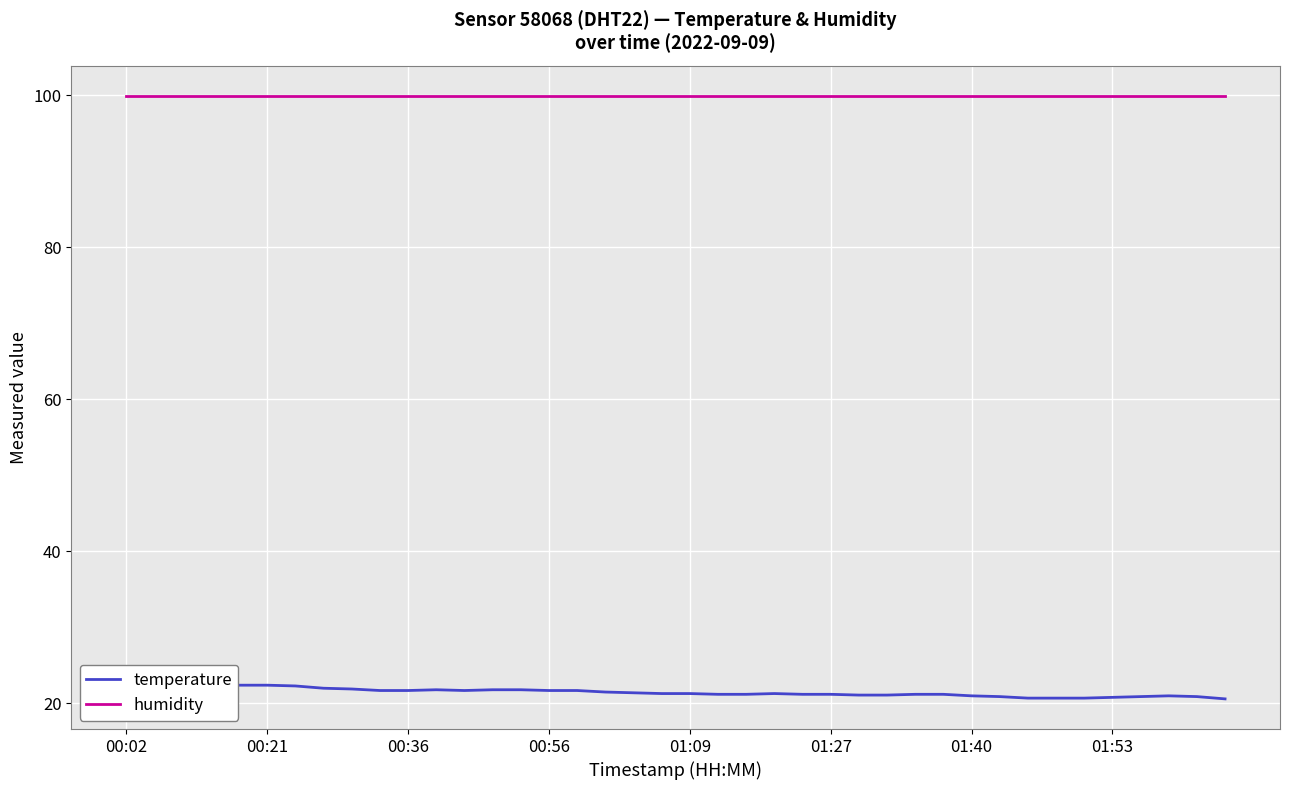

True or false: humidity and temperature cross at least once.

False